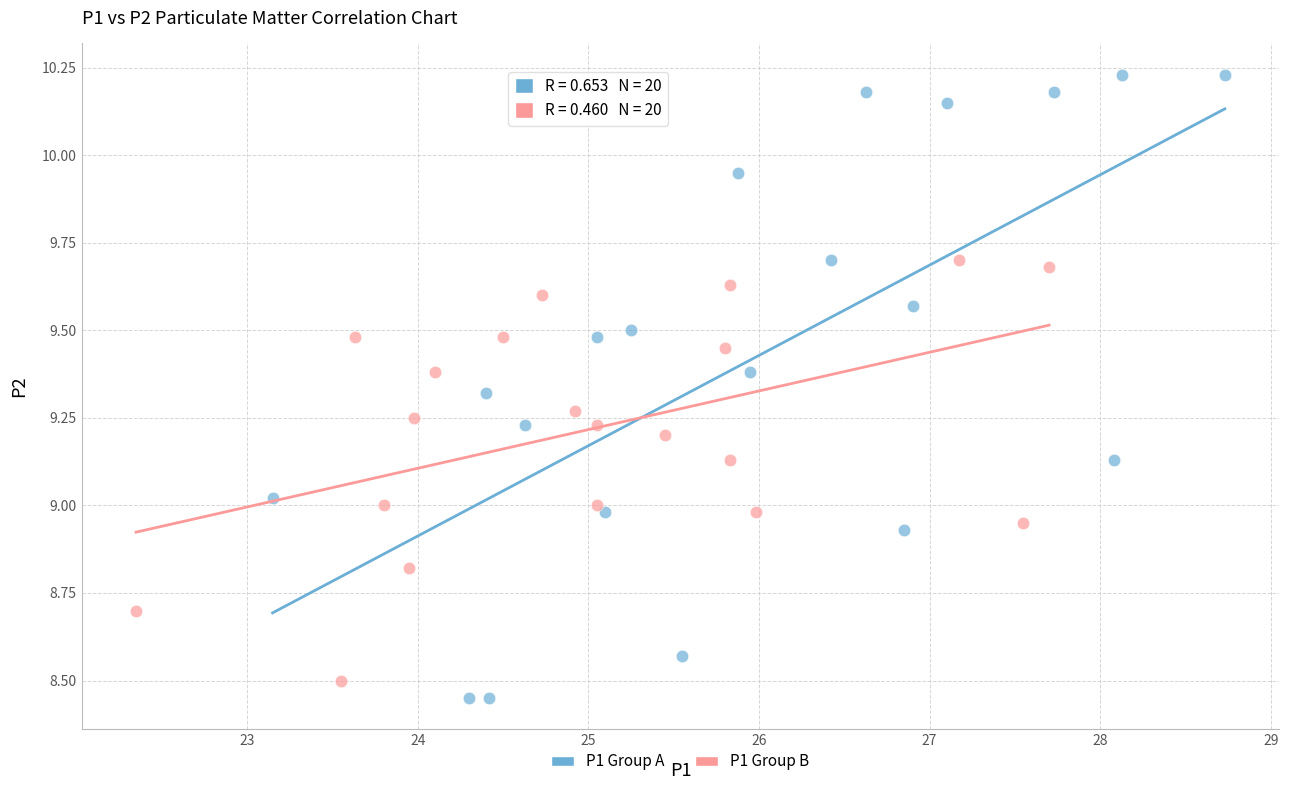

Which series has the widest spread of Y values?

P1 Group A